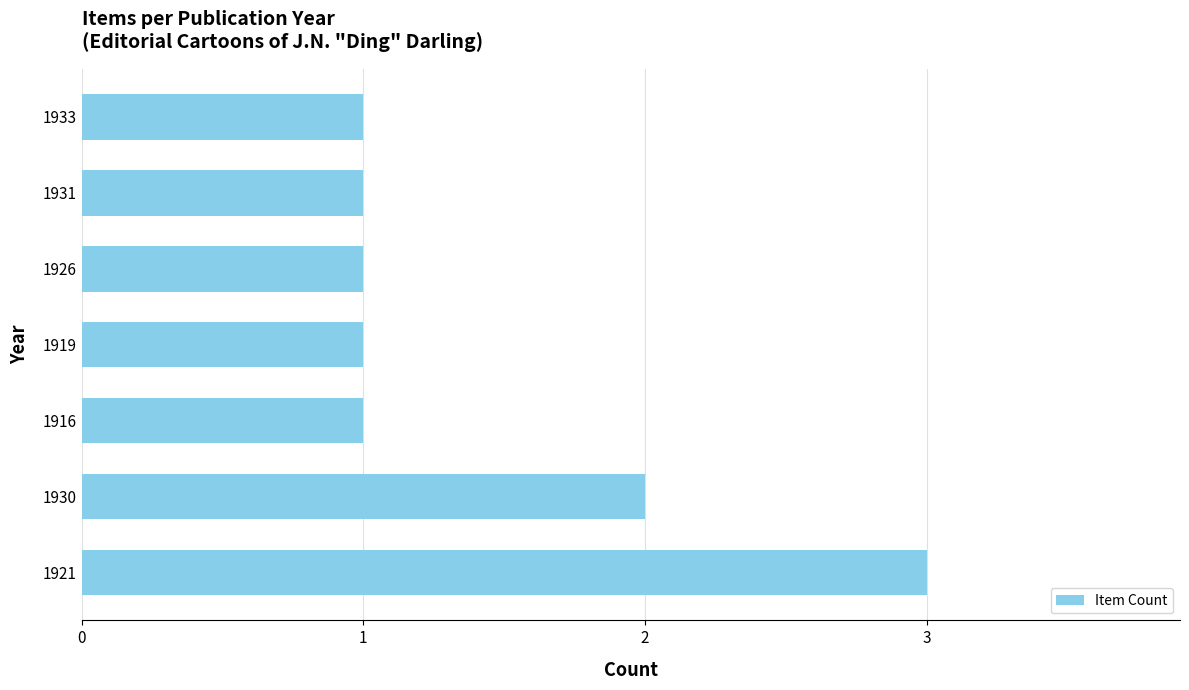

The value at 1916 is 0. True or false?

False